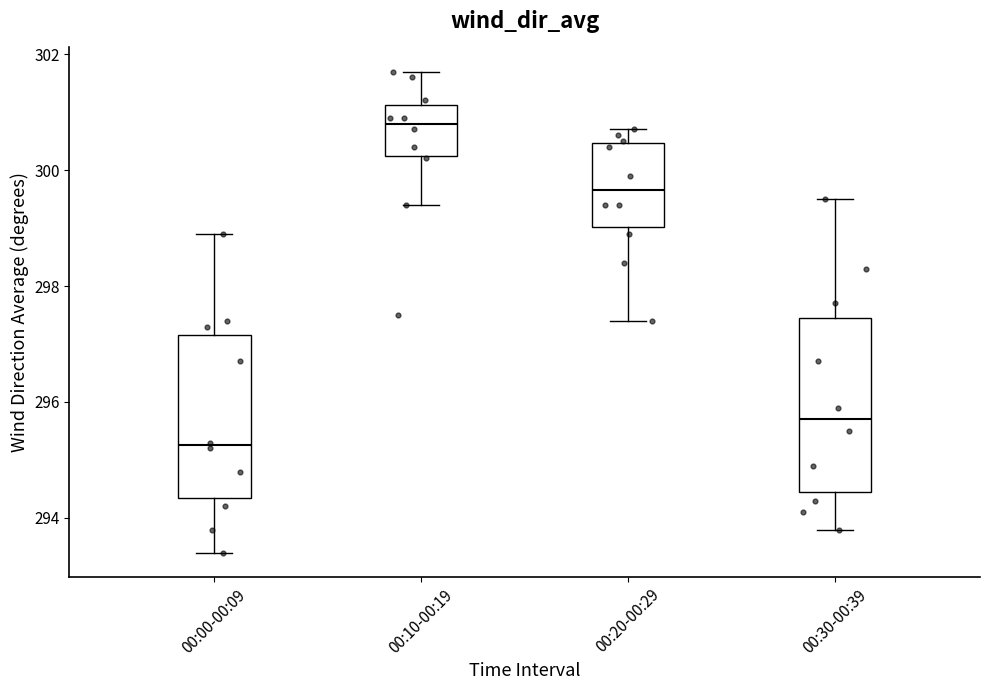

Which box has the lowest median line?

00:00-00:09